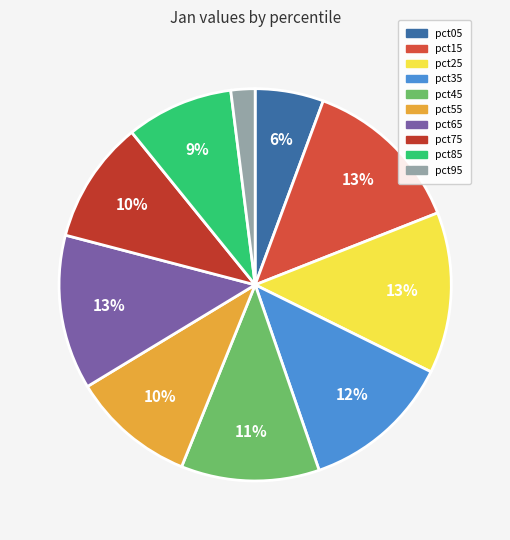

How many segments does this pie chart have?

10